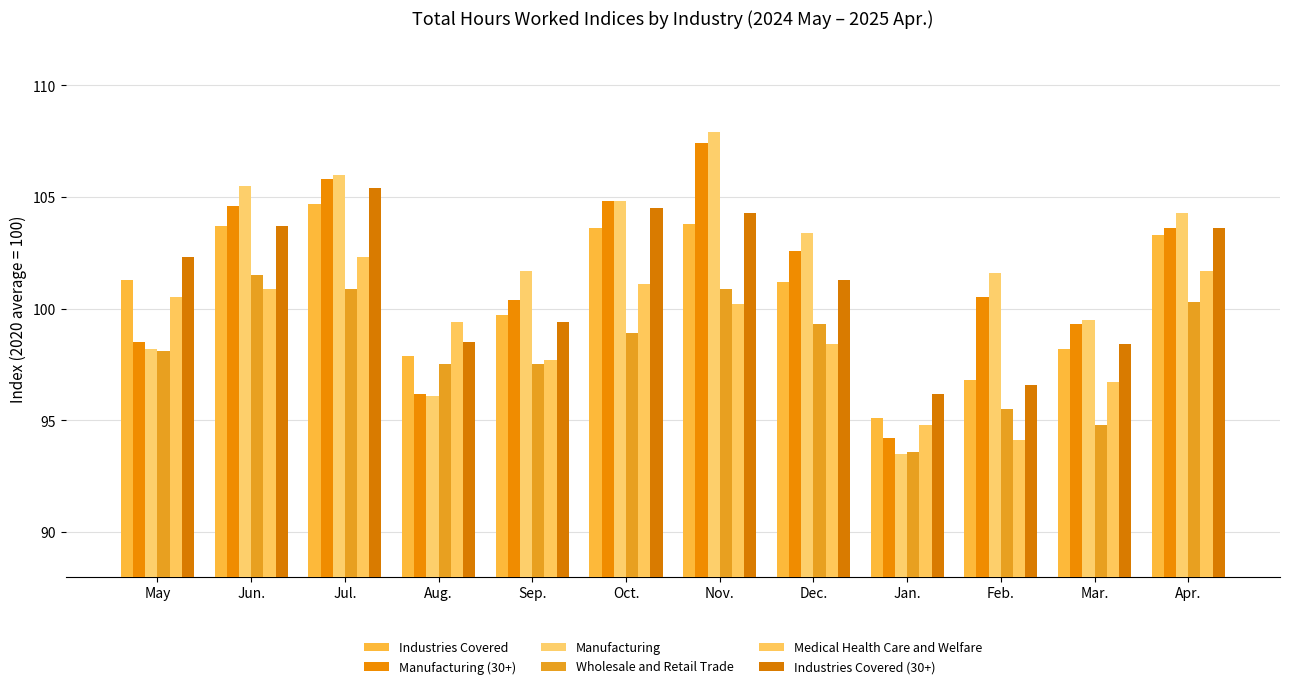

Reading right to left, extract all data points from this chart.

Industries Covered: Apr.=103.3	Mar.=98.2	Feb.=96.8	Jan.=95.1	Dec.=101.2	Nov.=103.8	Oct.=103.6	Sep.=99.7	Aug.=97.9	Jul.=104.7	Jun.=103.7	May=101.3
Manufacturing (30+): Apr.=103.6	Mar.=99.3	Feb.=100.5	Jan.=94.2	Dec.=102.6	Nov.=107.4	Oct.=104.8	Sep.=100.4	Aug.=96.2	Jul.=105.8	Jun.=104.6	May=98.5
Manufacturing: Apr.=104.3	Mar.=99.5	Feb.=101.6	Jan.=93.5	Dec.=103.4	Nov.=107.9	Oct.=104.8	Sep.=101.7	Aug.=96.1	Jul.=106.0	Jun.=105.5	May=98.2
Wholesale and Retail Trade: Apr.=100.3	Mar.=94.8	Feb.=95.5	Jan.=93.6	Dec.=99.3	Nov.=100.9	Oct.=98.9	Sep.=97.5	Aug.=97.5	Jul.=100.9	Jun.=101.5	May=98.1
Medical Health Care and Welfare: Apr.=101.7	Mar.=96.7	Feb.=94.1	Jan.=94.8	Dec.=98.4	Nov.=100.2	Oct.=101.1	Sep.=97.7	Aug.=99.4	Jul.=102.3	Jun.=100.9	May=100.5
Industries Covered (30+): Apr.=103.6	Mar.=98.4	Feb.=96.6	Jan.=96.2	Dec.=101.3	Nov.=104.3	Oct.=104.5	Sep.=99.4	Aug.=98.5	Jul.=105.4	Jun.=103.7	May=102.3